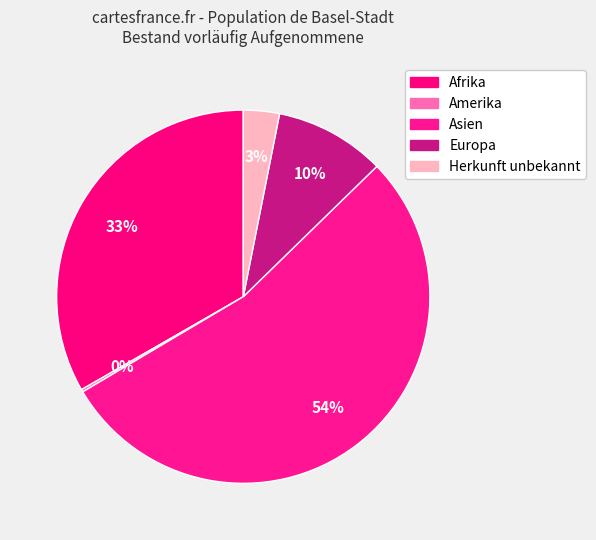

To the nearest percent, what portion does Europa represent?

10%